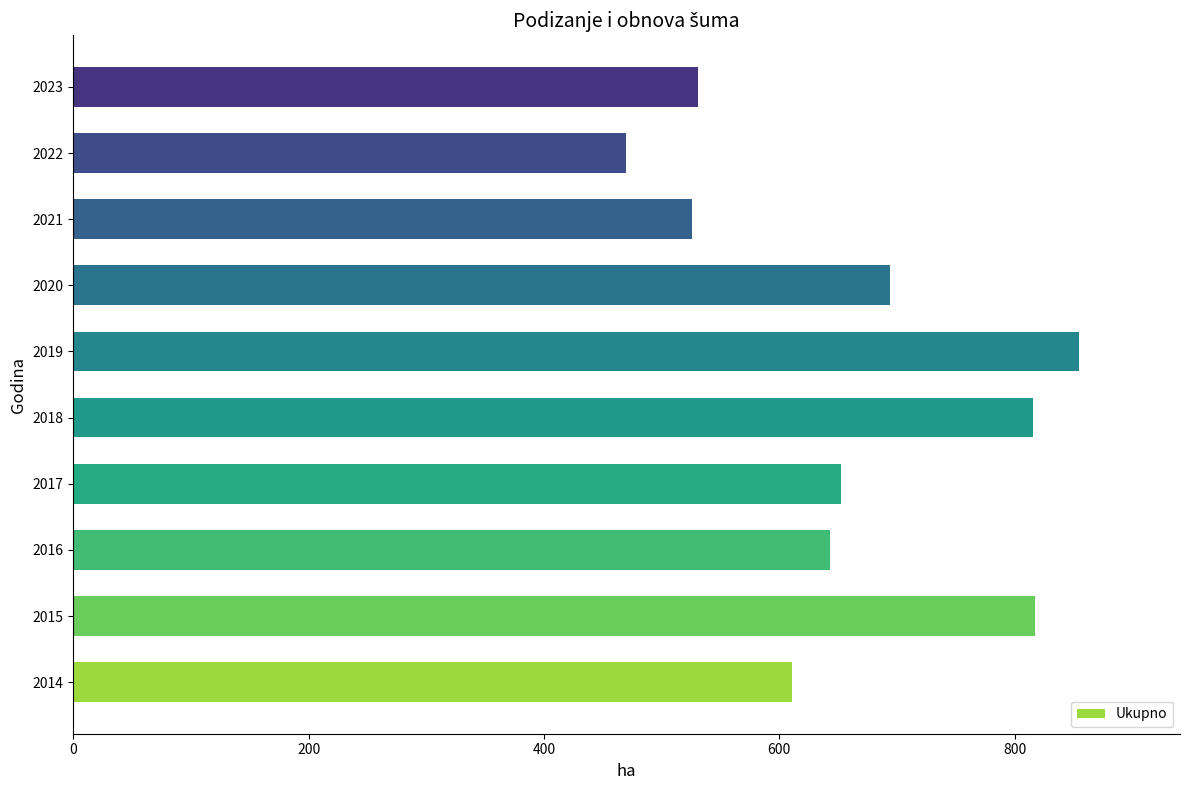

True or false: the data shows 207 at 2021.

False